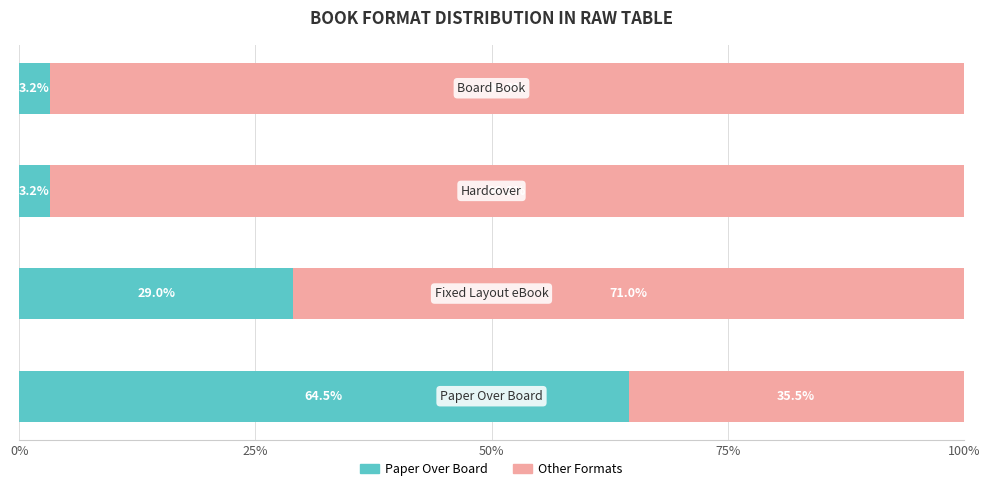

What is the minimum value for Paper Over Board?

3.2